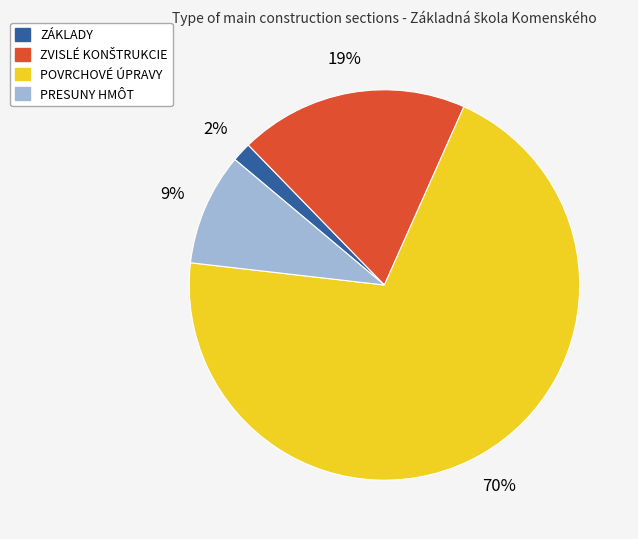

What is the largest slice in the pie chart?

POVRCHOVÉ ÚPRAVY